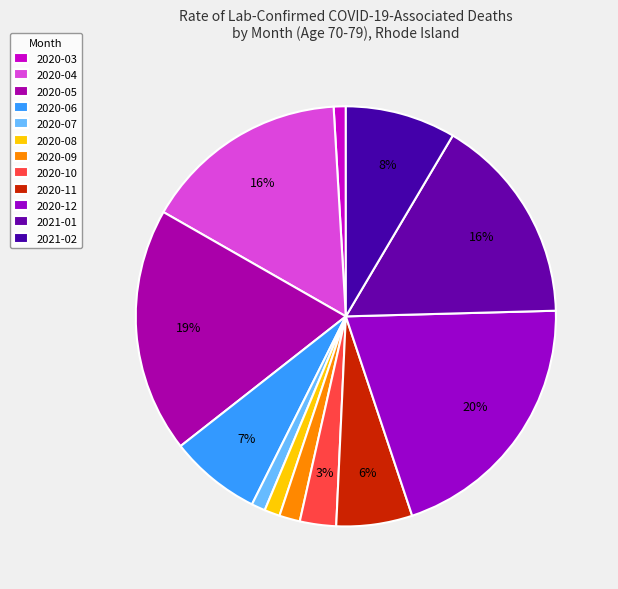

To the nearest percent, what is the combined percentage of 2020-03 and 2020-06?

8%